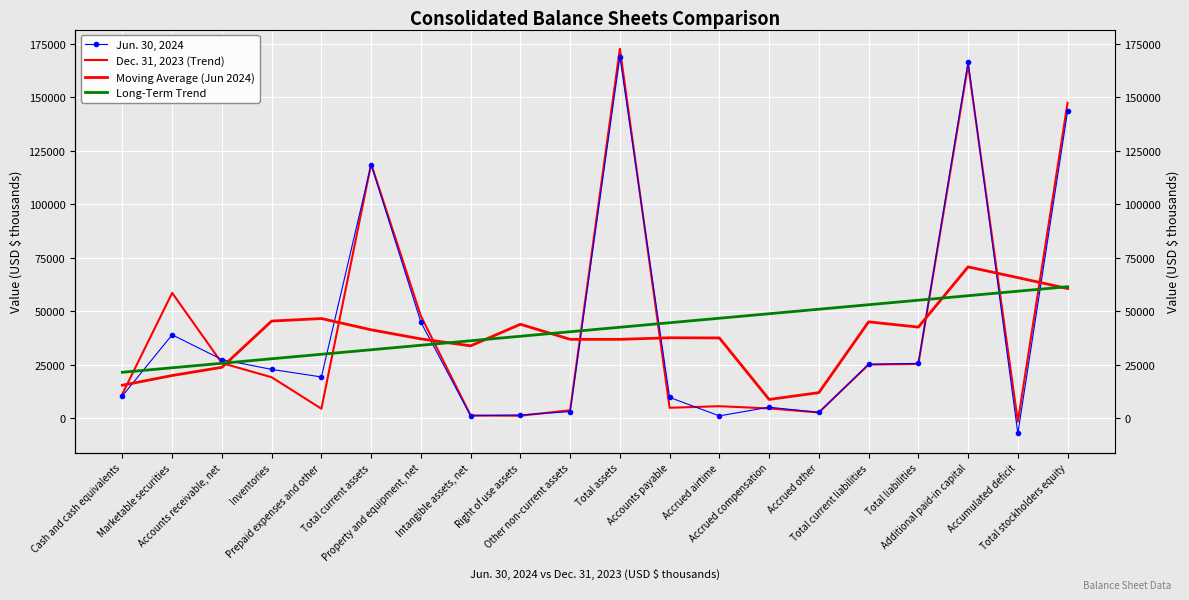

The value of Jun. 30, 2024 at Total stockholders equity is 239034.3. True or false?

False